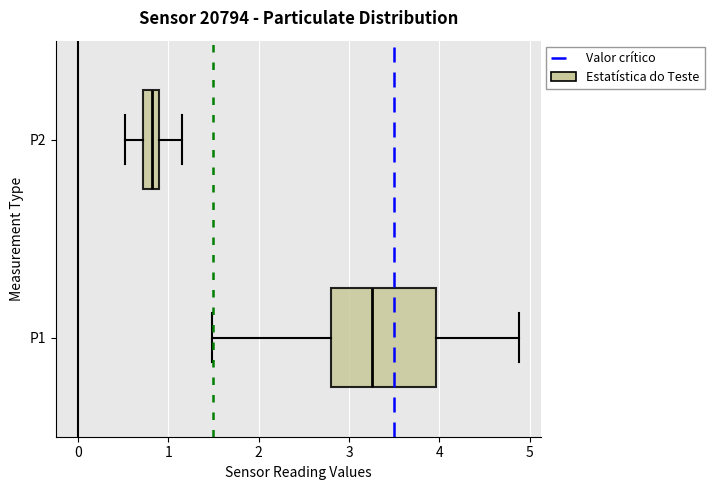

Reading bottom to top, transcribe this box plot: for each box, give where its median line is, the range the box spans, and where its two whiskers end, as read against the x-axis. The values are not printed on the chart, so give them approximately, as read against the axis.

P1: median 3.3, box 2.8 to 4.0, whiskers 1.5 to 4.9
P2: median 0.8, box 0.7 to 0.9, whiskers 0.5 to 1.2